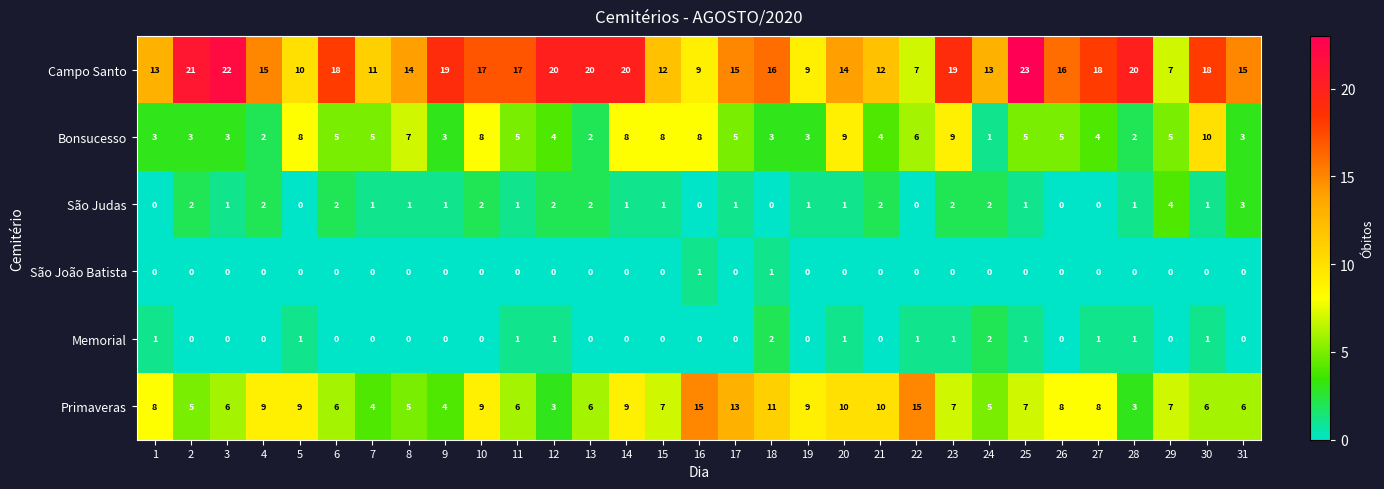

Between 7 and 23, which series saw the biggest shift?

Campo Santo